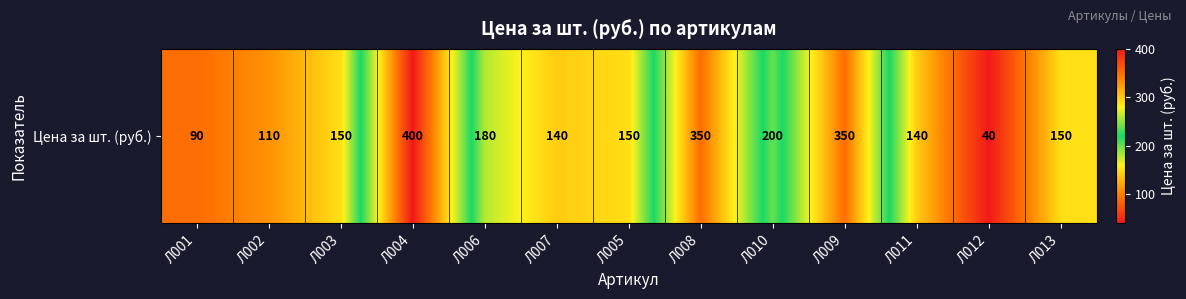

True or false: the data shows 150 at Л005.

True